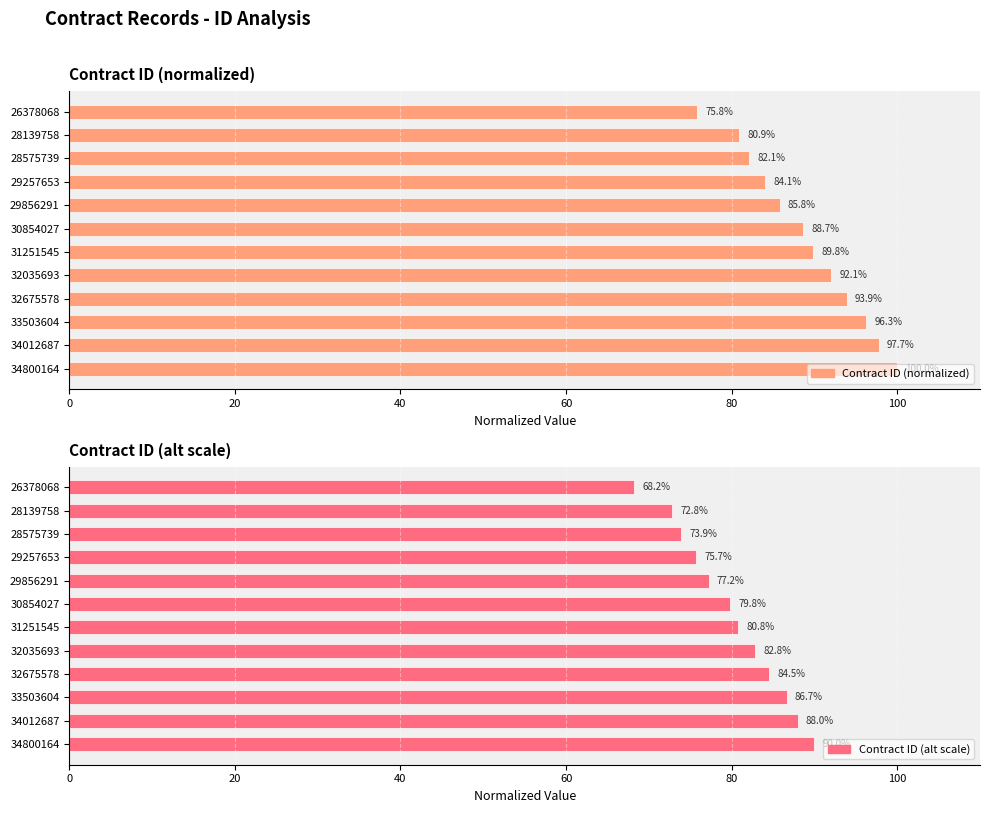

What is the greatest value displayed?

100.0